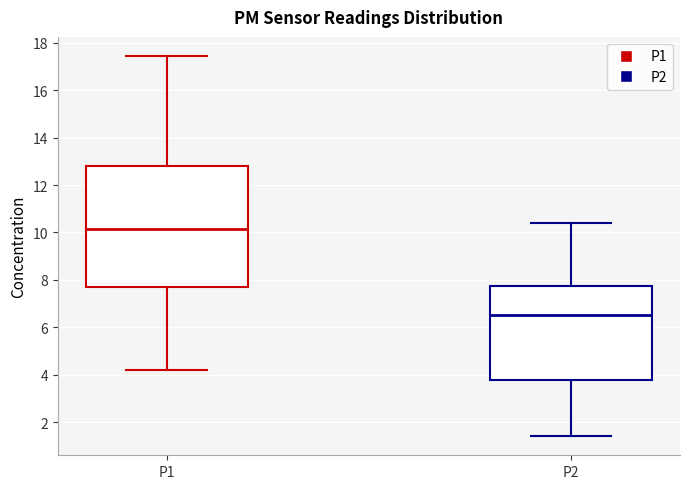

Which box is the tallest, from its lower edge to its upper edge?

P1